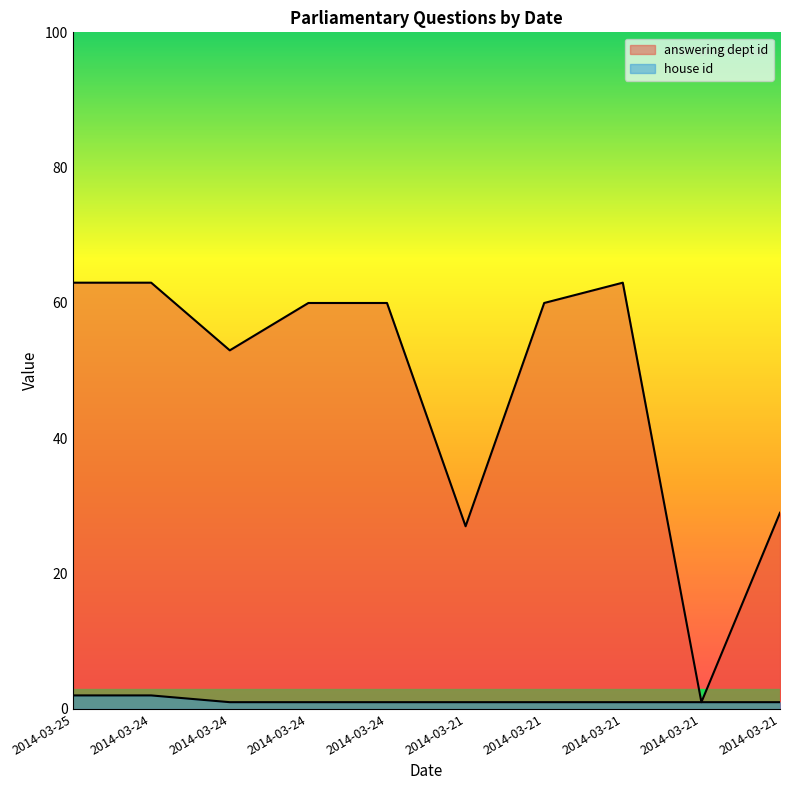

What is the difference between the answering dept id values at 2014-03-21 and 2014-03-21?

36